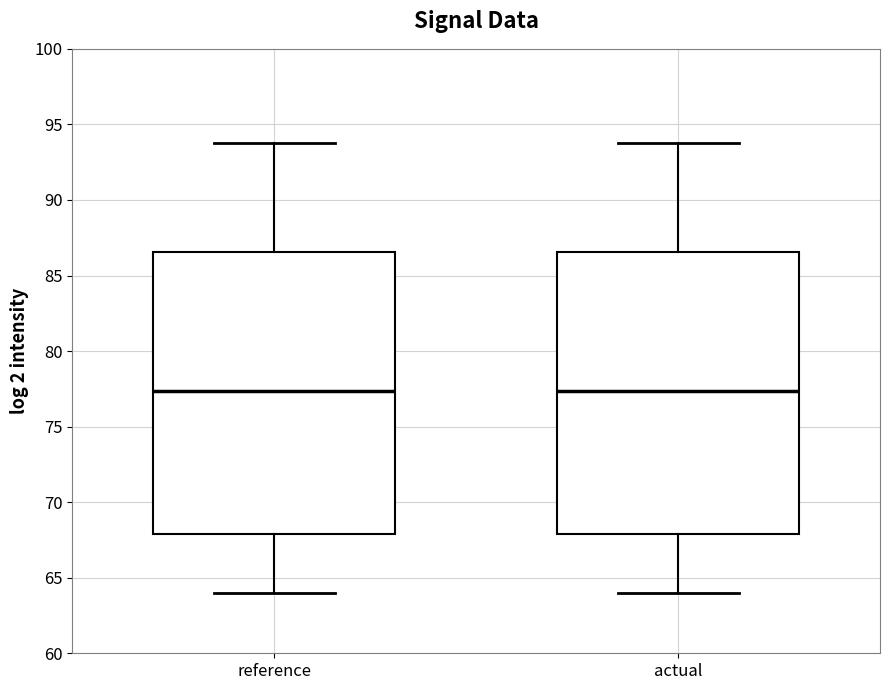

Reading left to right, read every box against the y-axis: the position of its median line, the range the box covers, and the ends of its whiskers. The values are not printed on the chart, so give them approximately, as read against the axis.

reference: median 77.5, box 68.0 to 86.5, whiskers 64.0 to 94.0
actual: median 77.5, box 68.0 to 86.5, whiskers 64.0 to 94.0